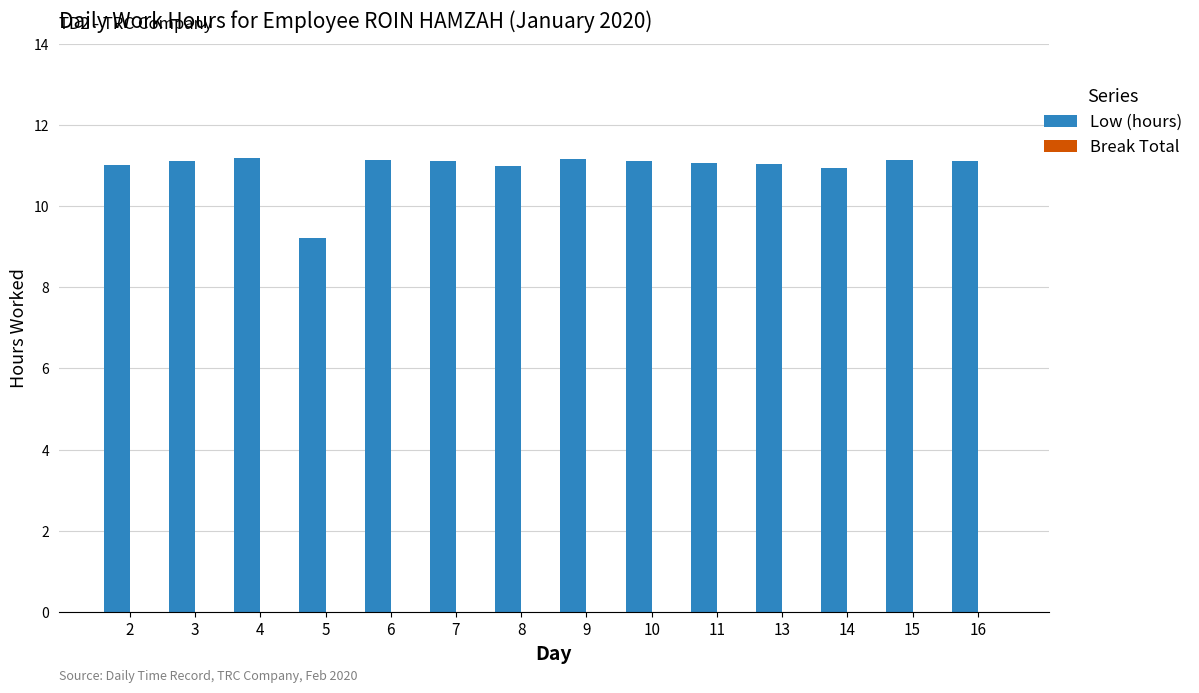

What is the sum of all values?

153.3